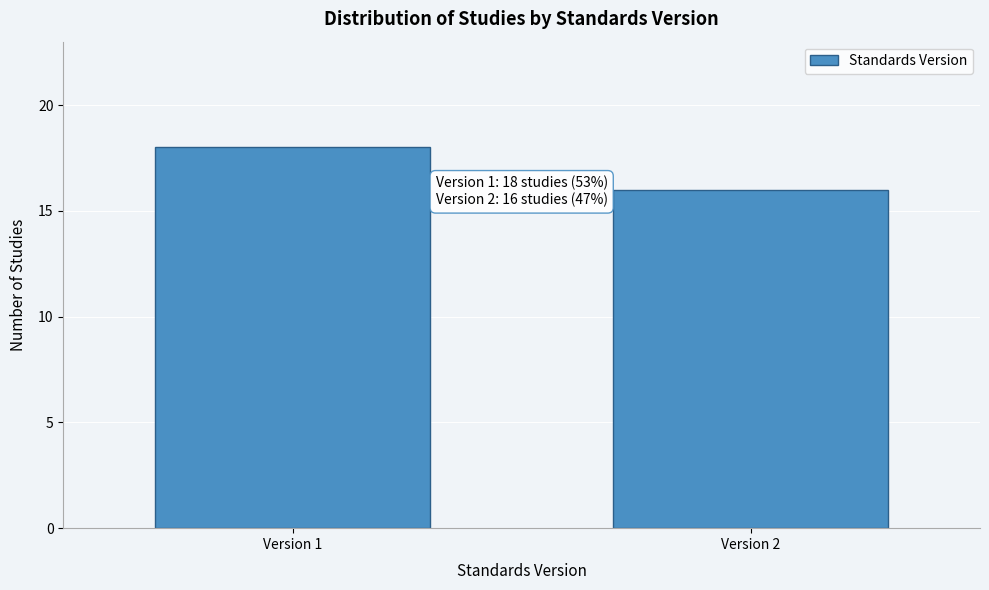

Reading left to right, list all the values displayed in this chart.

Version 1=18	Version 2=16